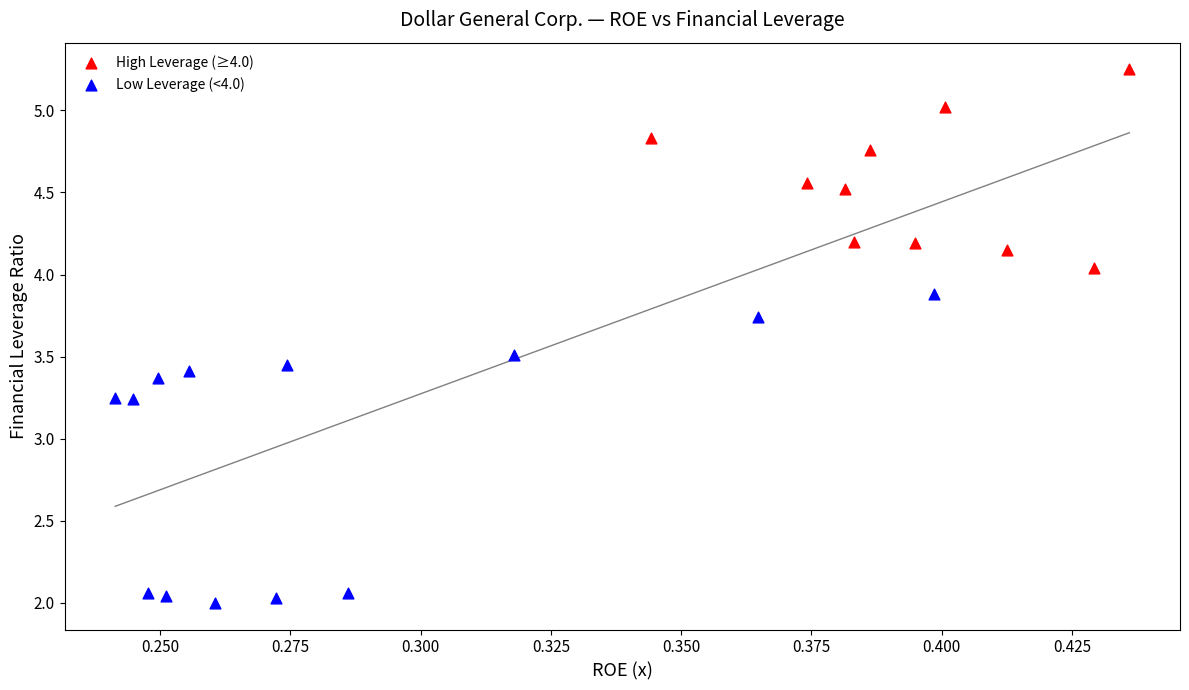

Which series has the widest spread of Y values?

Low Leverage (<4.0)